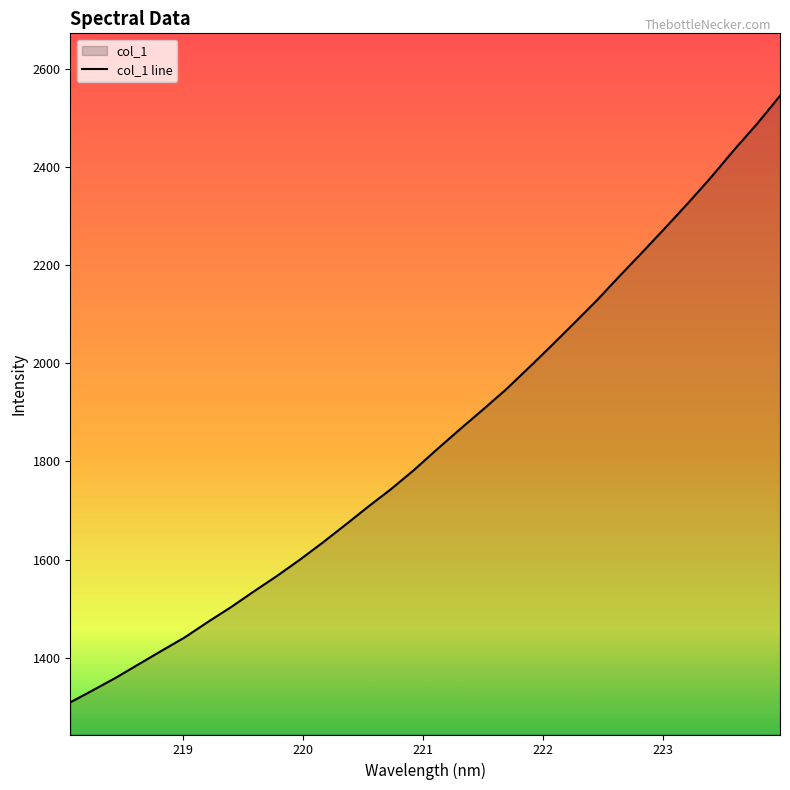

How many series are shown in this chart?

1